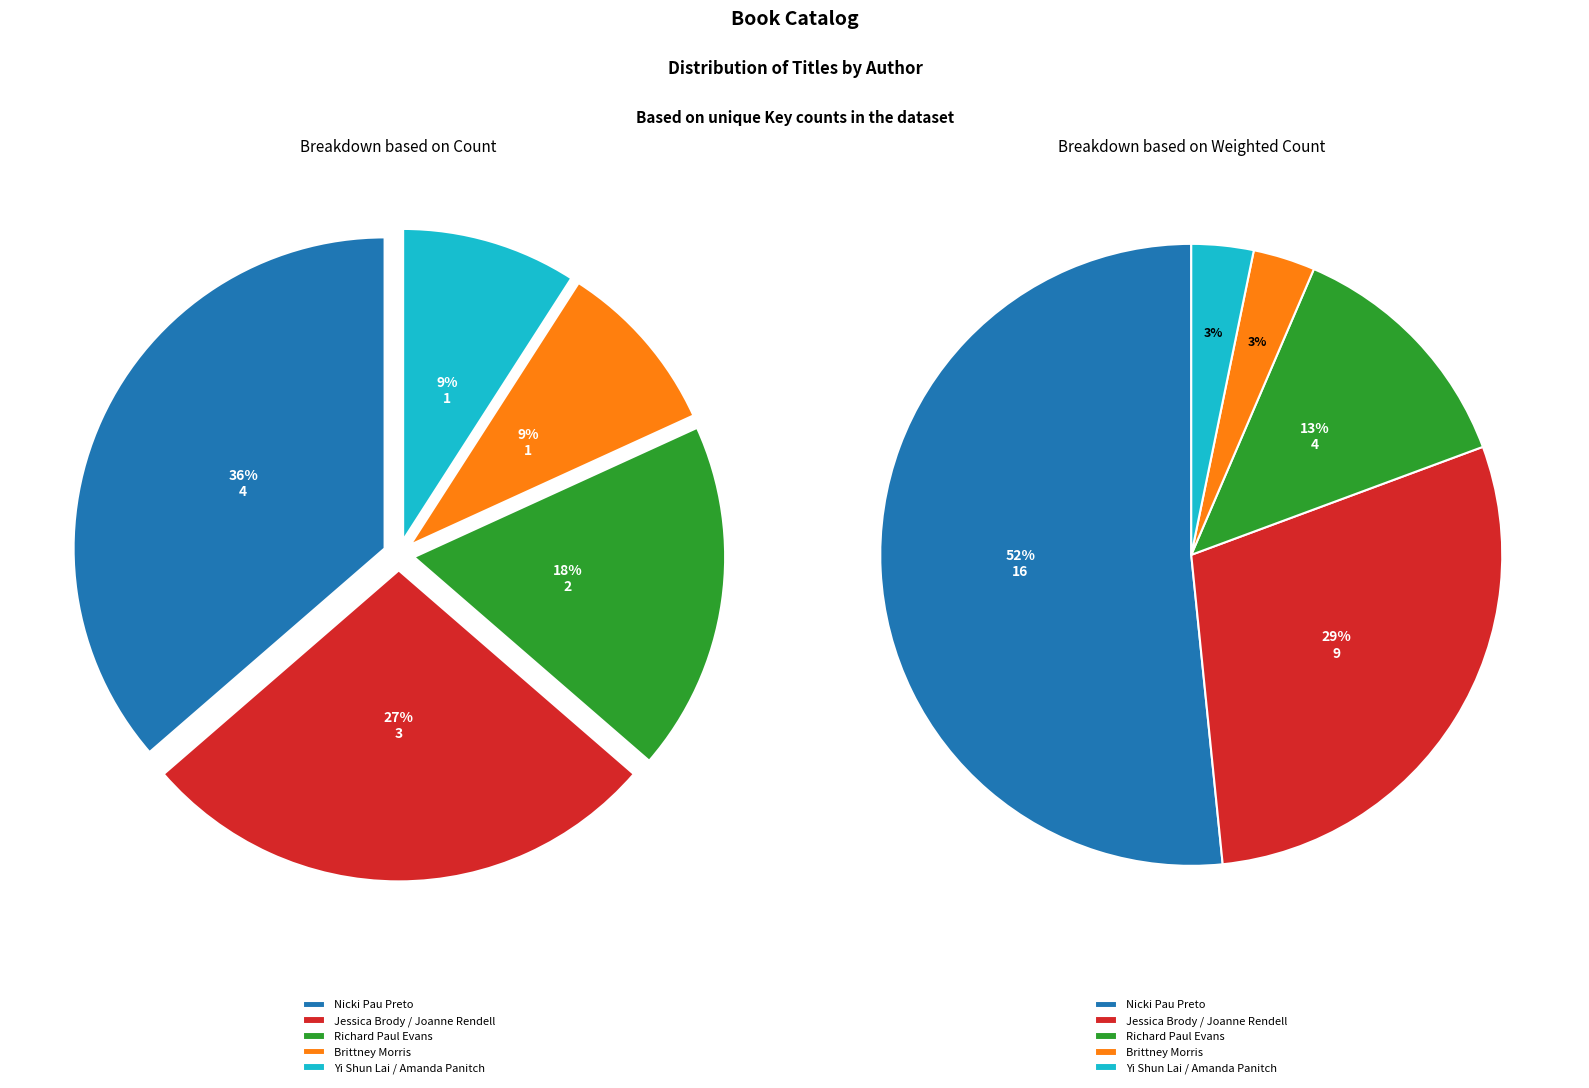

Is Jessica Brody / Joanne Rendell the majority of the pie?

No